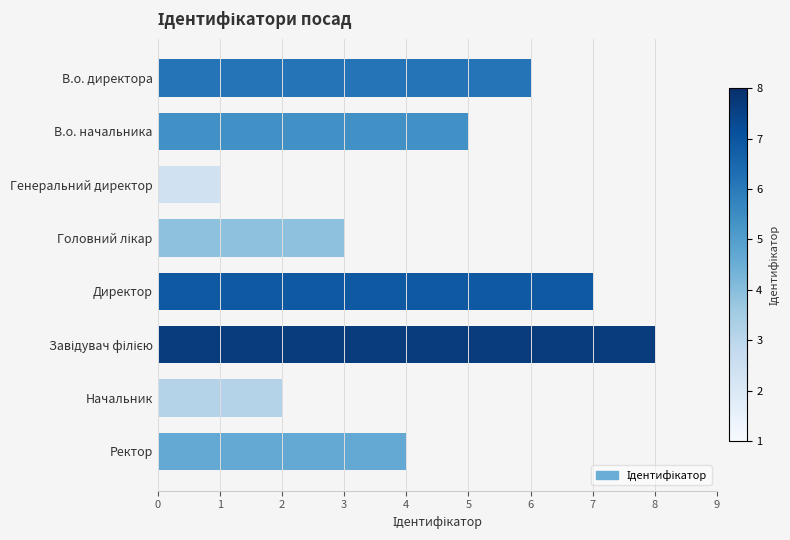

What value does the data have at Директор?

7